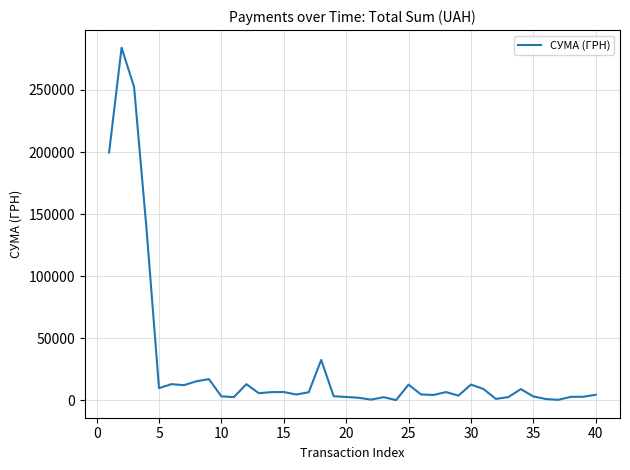

What is the maximum value shown in the chart?

284046.8